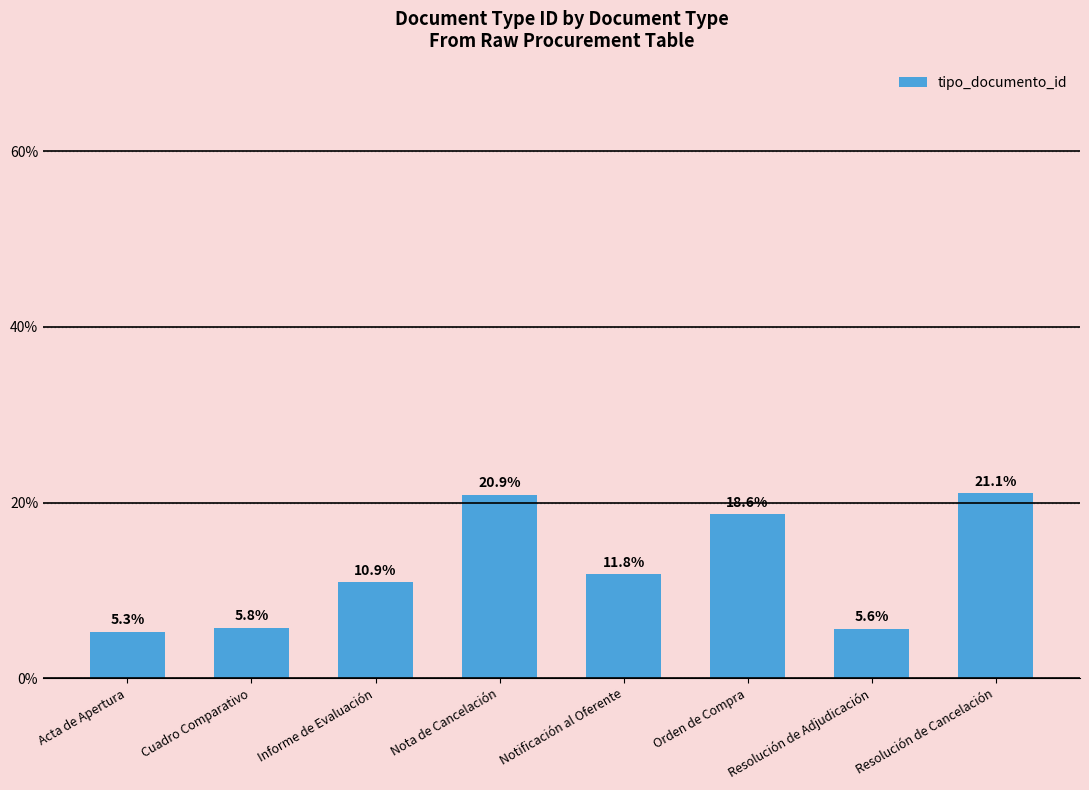

Rank the categories by value from highest to lowest.

Resolución de Cancelación, Nota de Cancelación, Orden de Compra, Notificación al Oferente, Informe de Evaluación, Cuadro Comparativo, Resolución de Adjudicación, Acta de Apertura